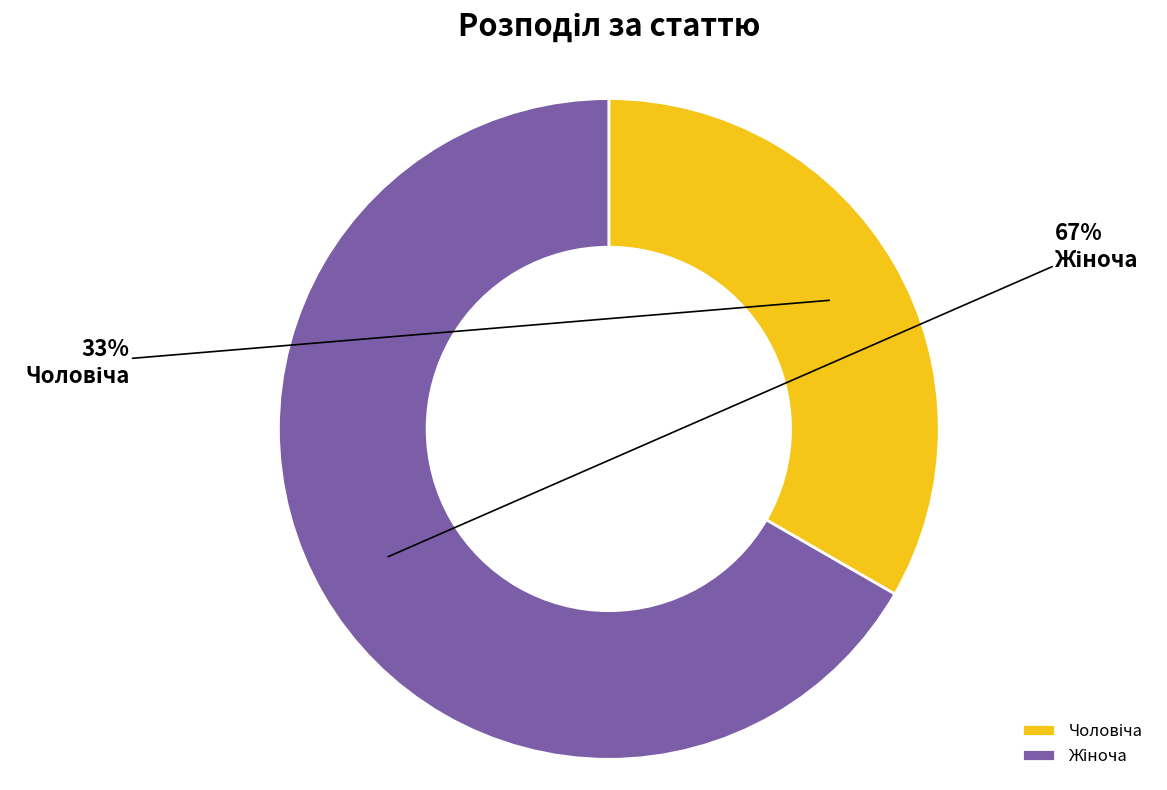

Is there any slice that represents more than half of the pie?

Yes